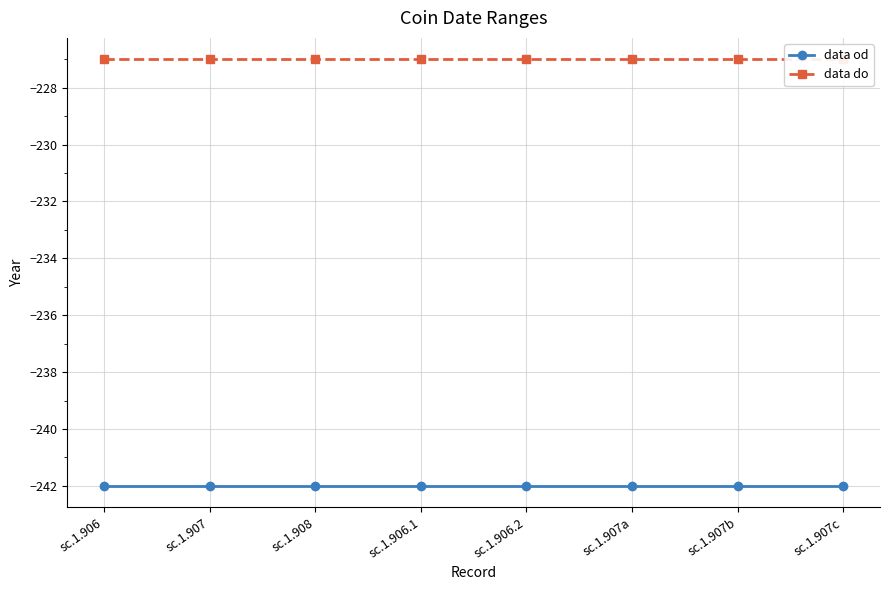

What is the total value across all series at sc.1.906.1?

-469